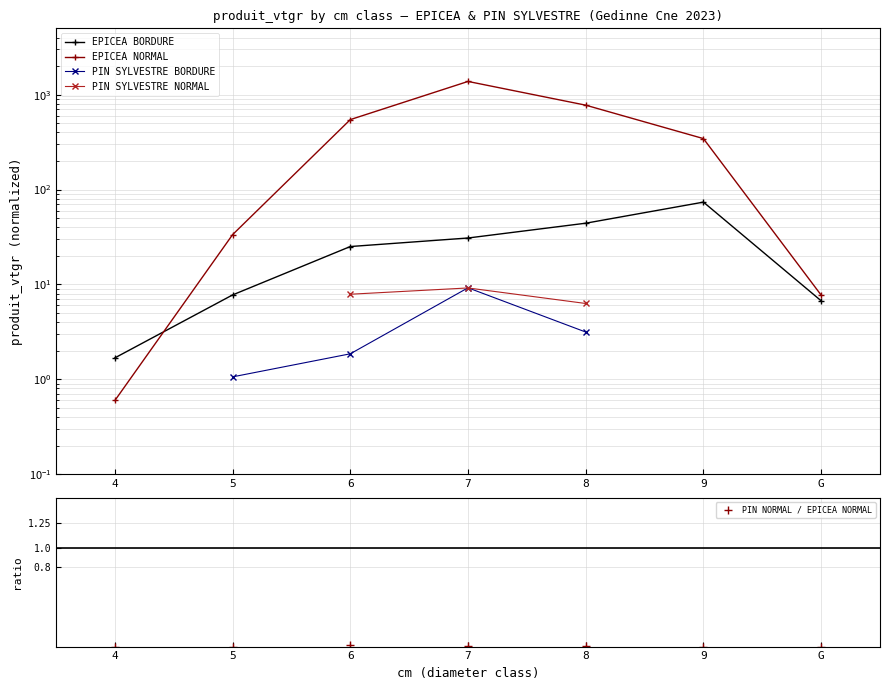

Between 8 and G, which is larger?

8